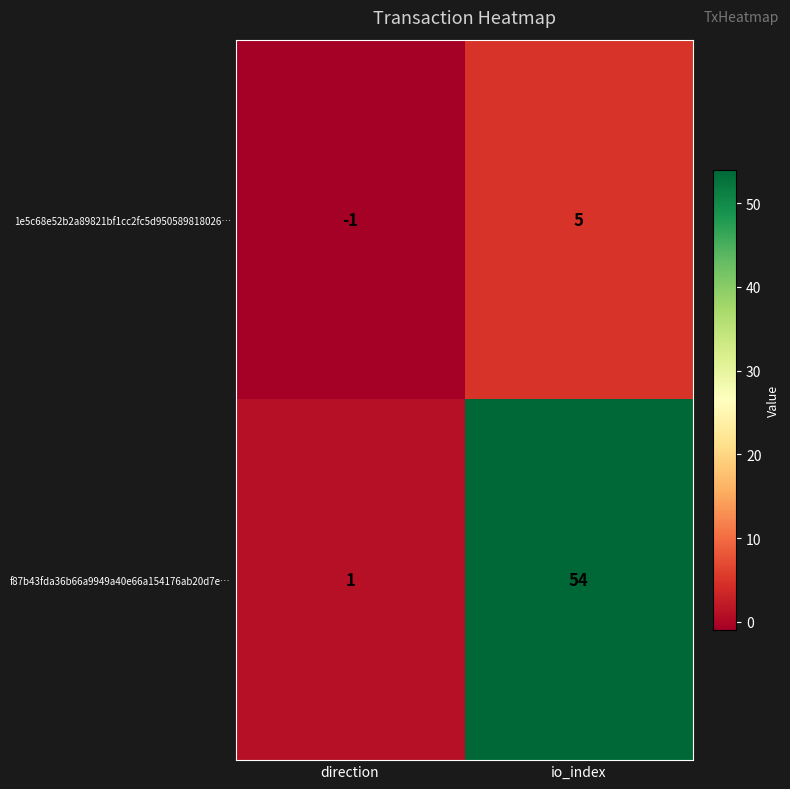

What is the maximum value shown in the chart?

54